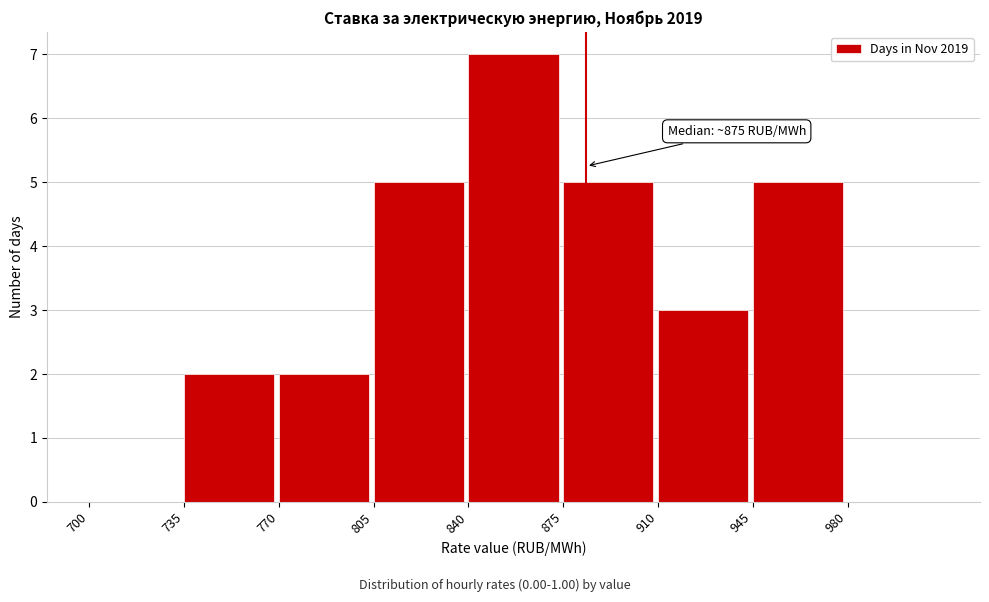

Over which range of the x-axis is the bar tallest?

840 to 875